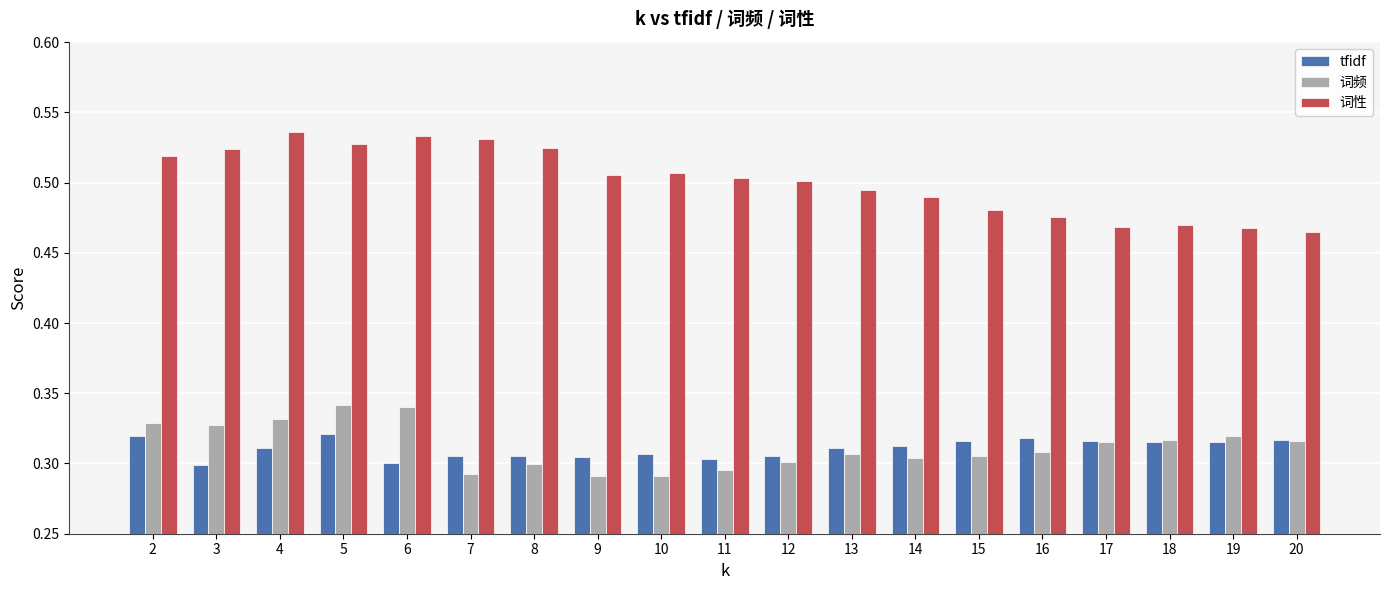

Are the bars grouped side by side (vs. stacked)?

Yes